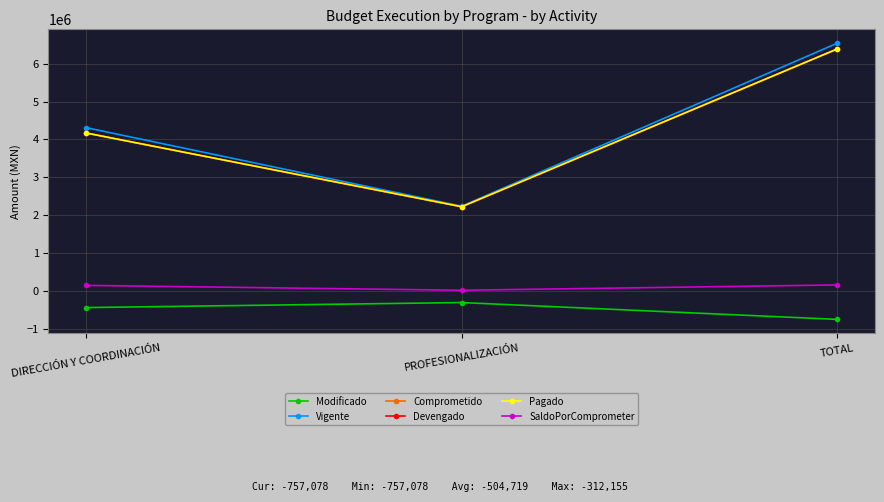

Does the chart have visible grid lines?

Yes